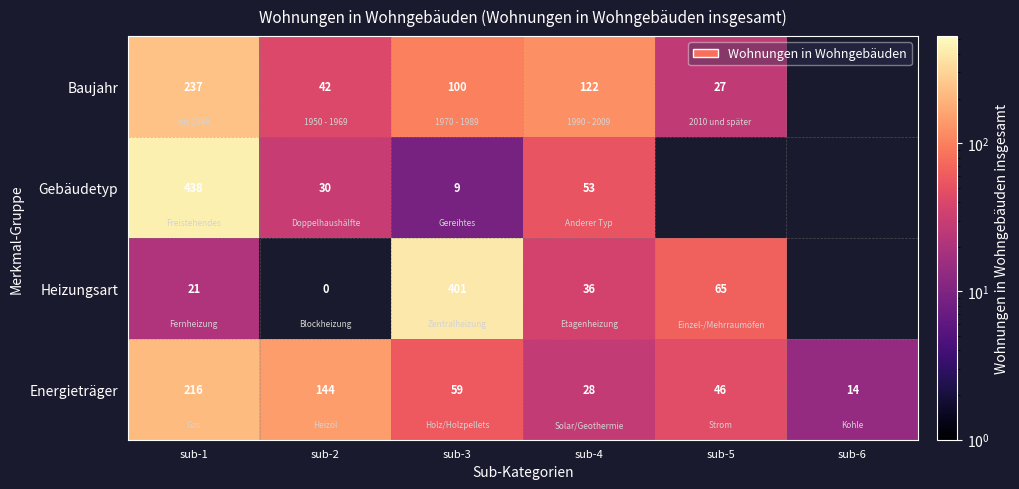

What is the maximum value shown in the chart?

438.0